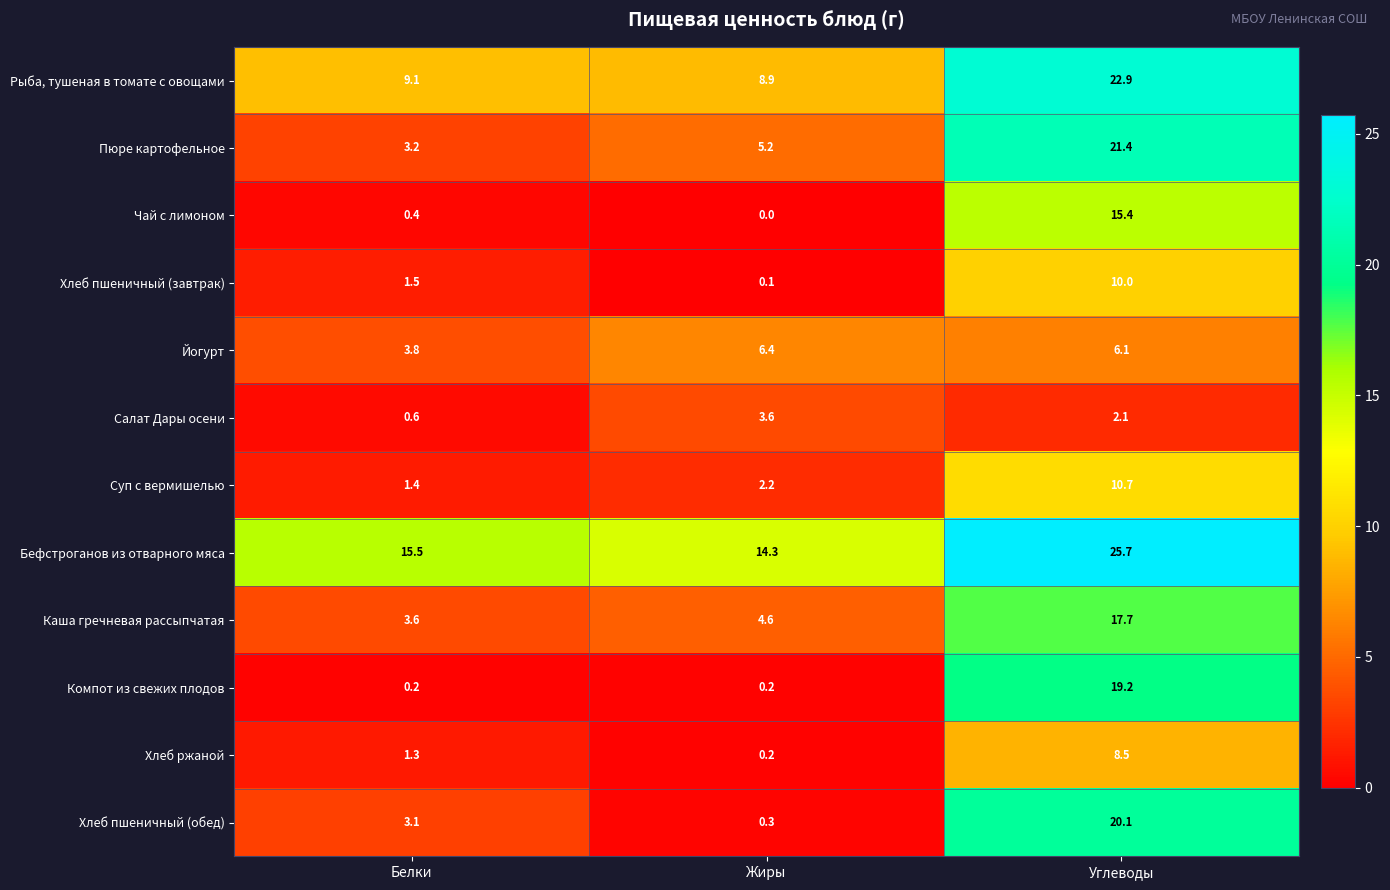

What is the difference between the second highest and minimum values in the Пюре картофельное series?

2.0